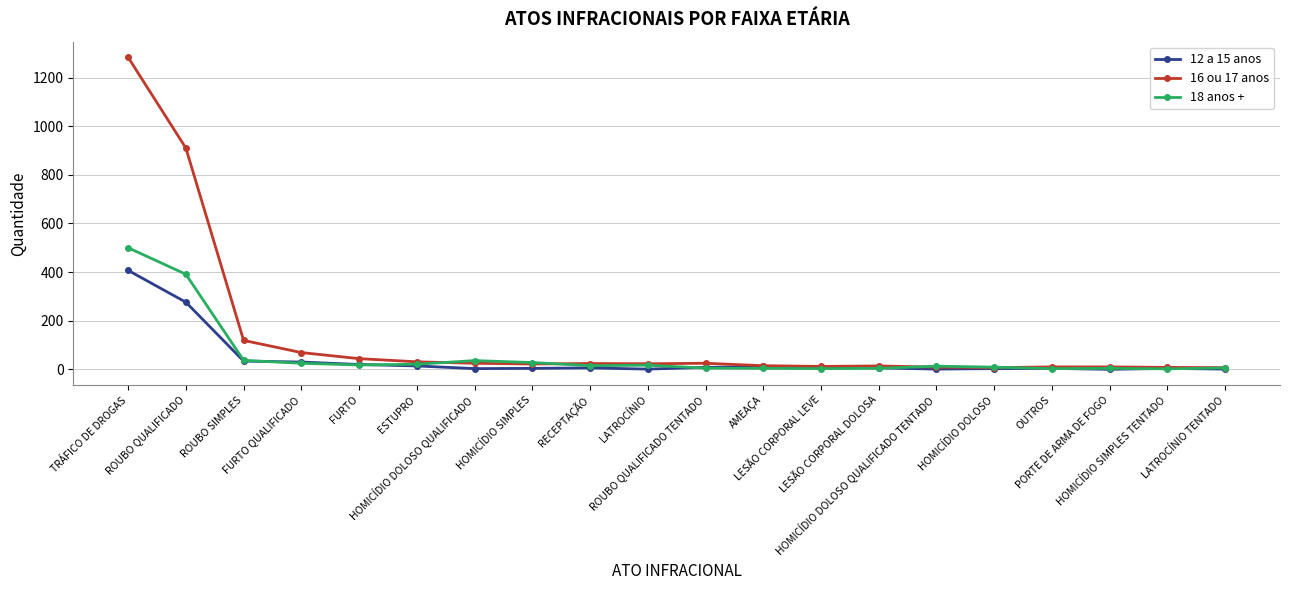

How many data points in 16 ou 17 anos are less than 23?

10